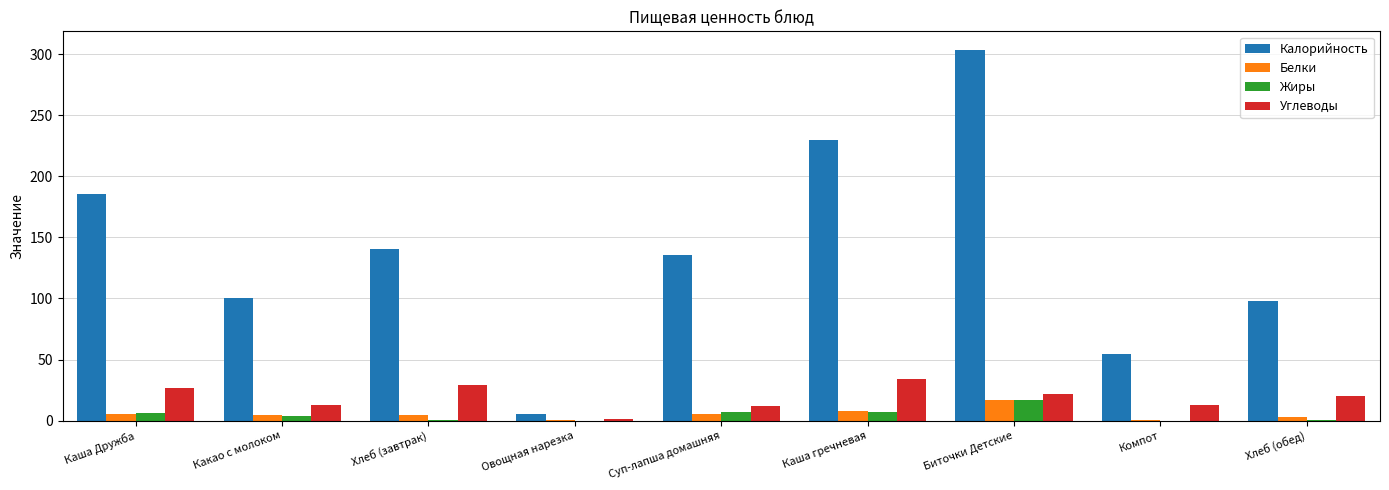

How many groups of bars are there?

9